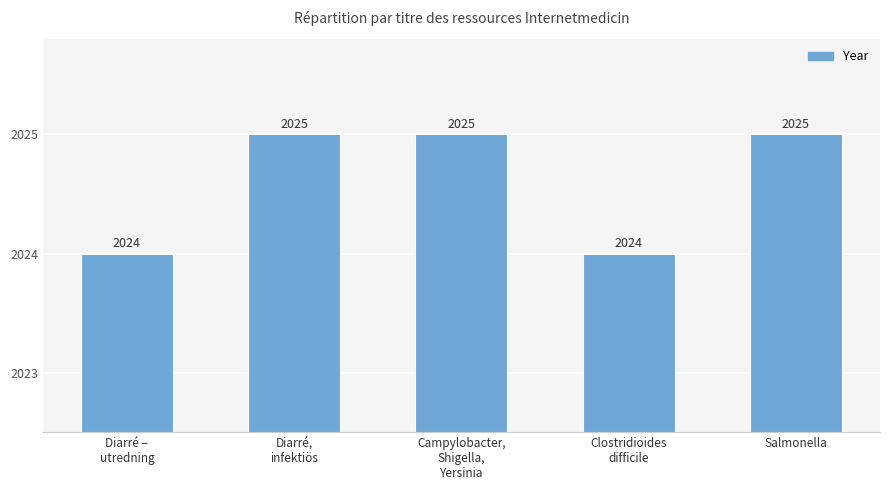

How many bars are there in total?

5